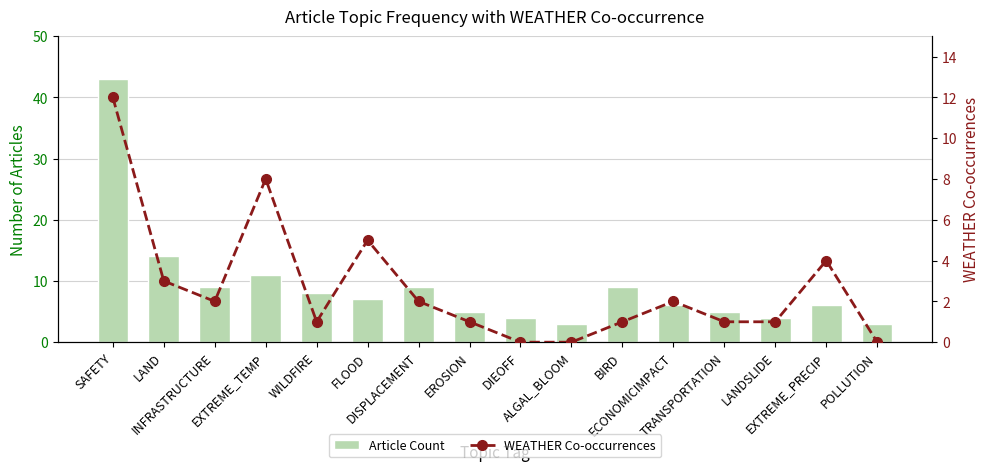

At which category is the sum across all series the highest?

SAFETY